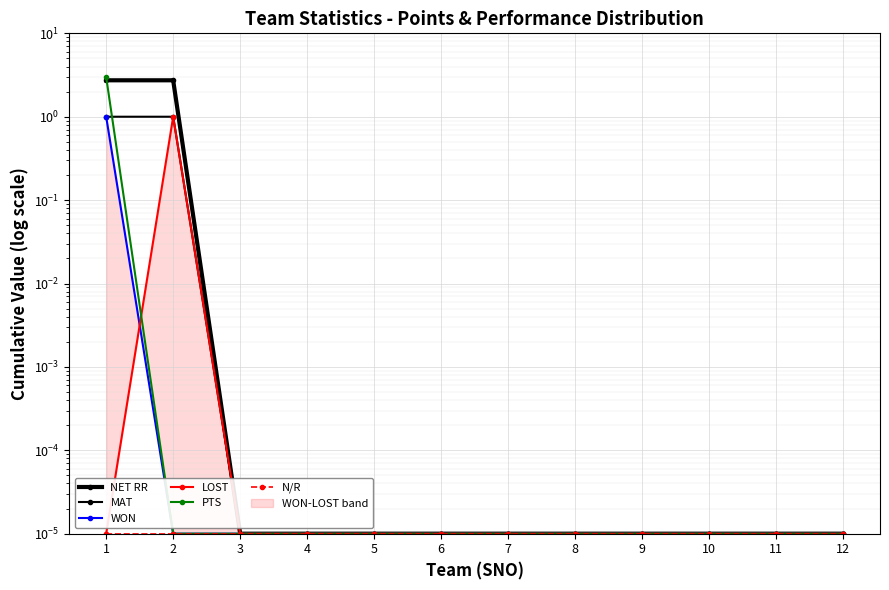

The MAT series shows 0.0 at 5. True or false?

False